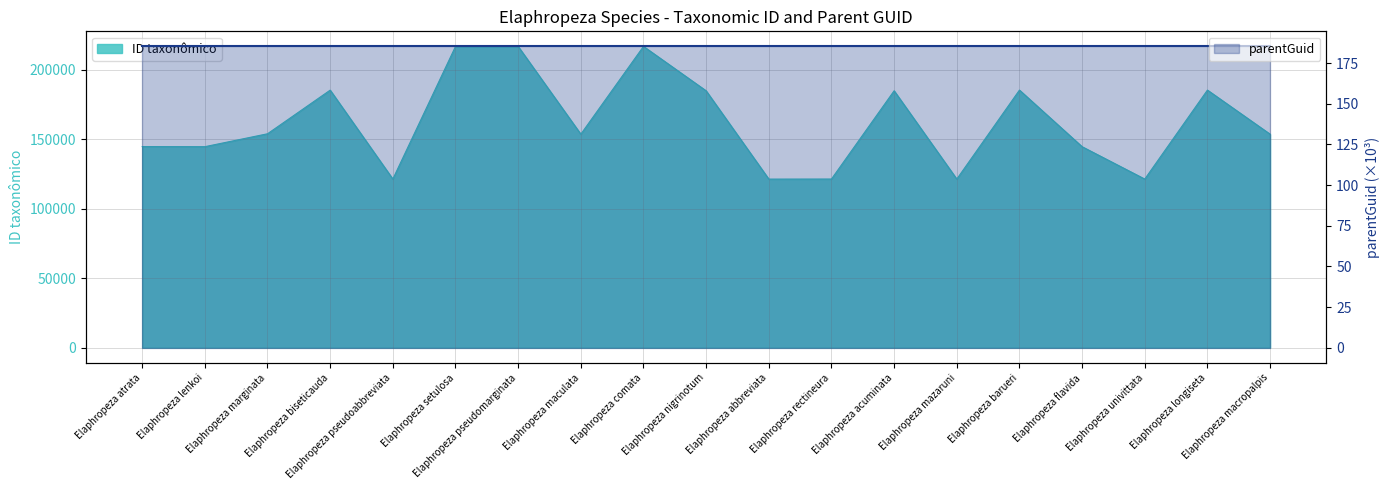

What is the value of the 18th point from the left?

185256